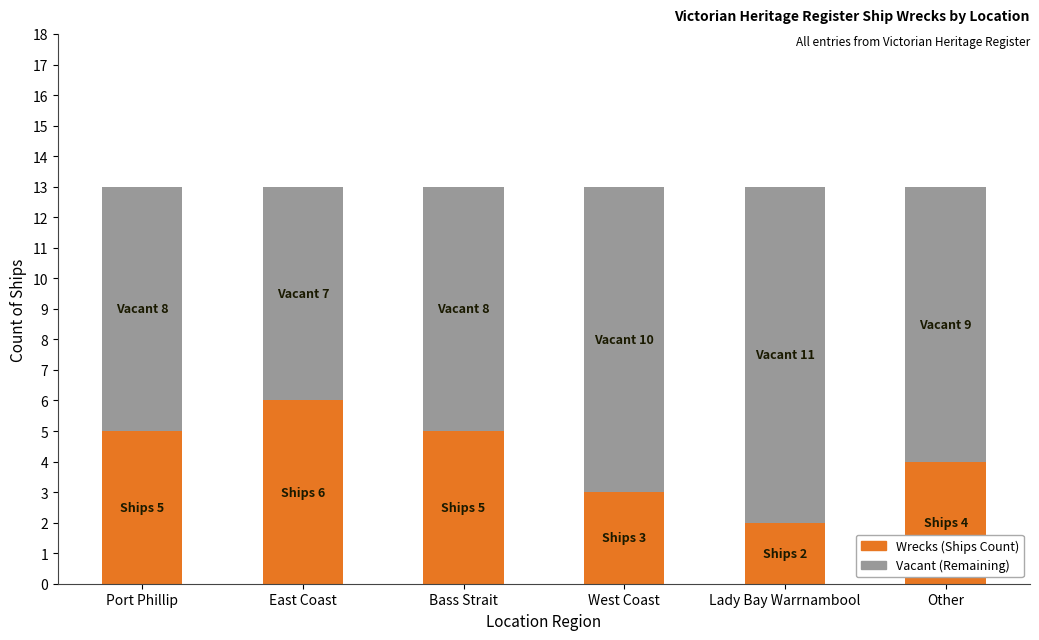

Is it true that Wrecks (Ships Count) equals 3 at West Coast?

True